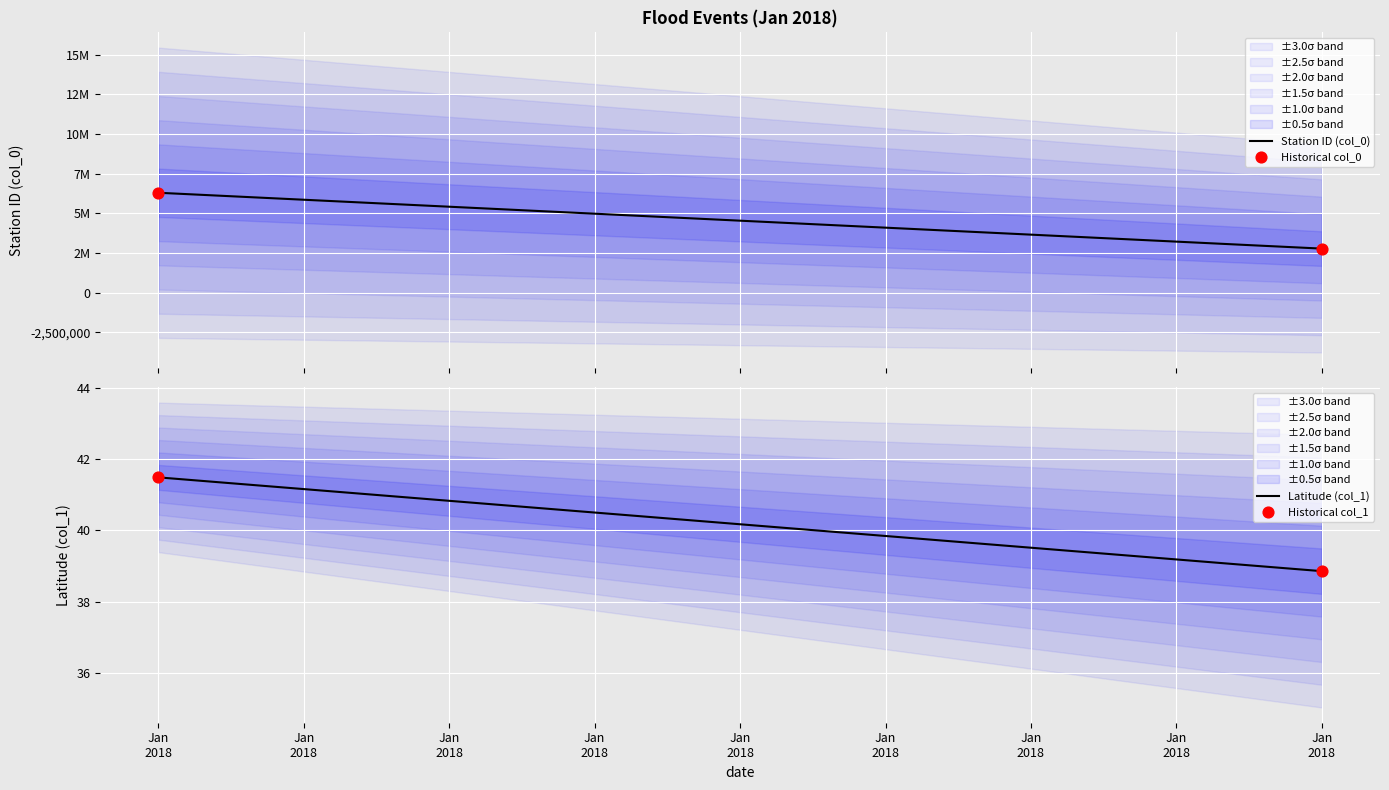

Which series has the largest Y range (max minus min)?

col_0